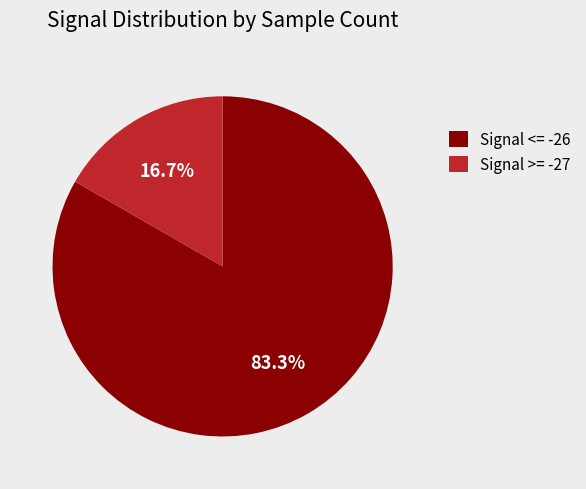

Between Signal >= -27 and Signal <= -26, which is larger?

Signal <= -26